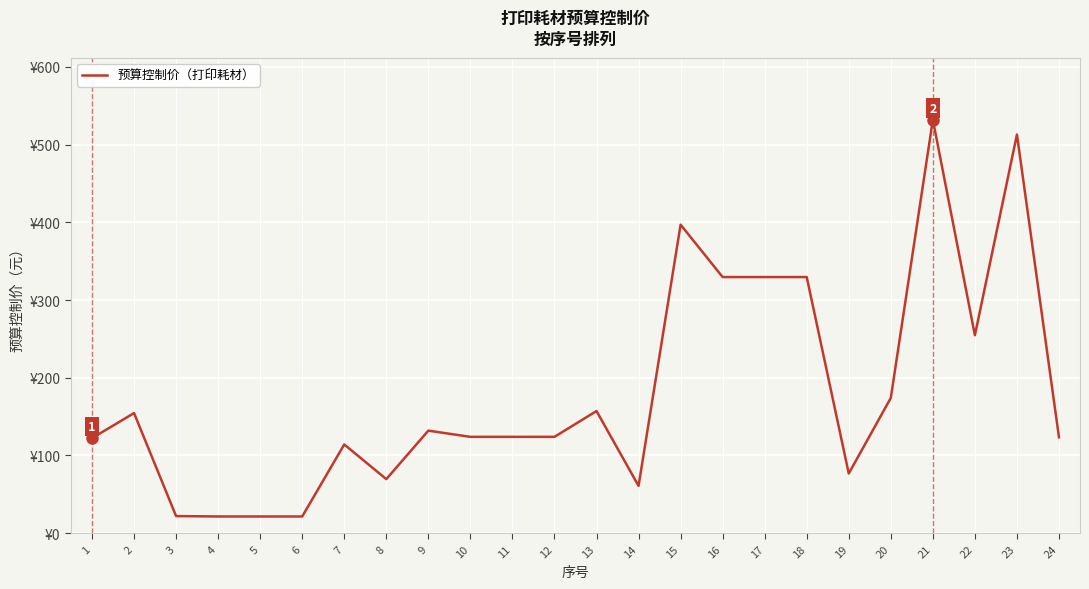

What is the ratio of the value at 9 to the value at 6?

6.2